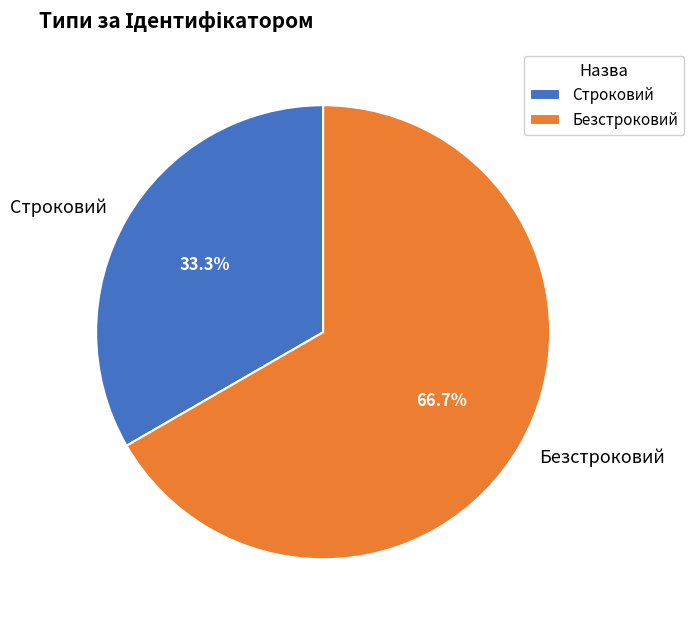

Count the number of slices in the pie.

2